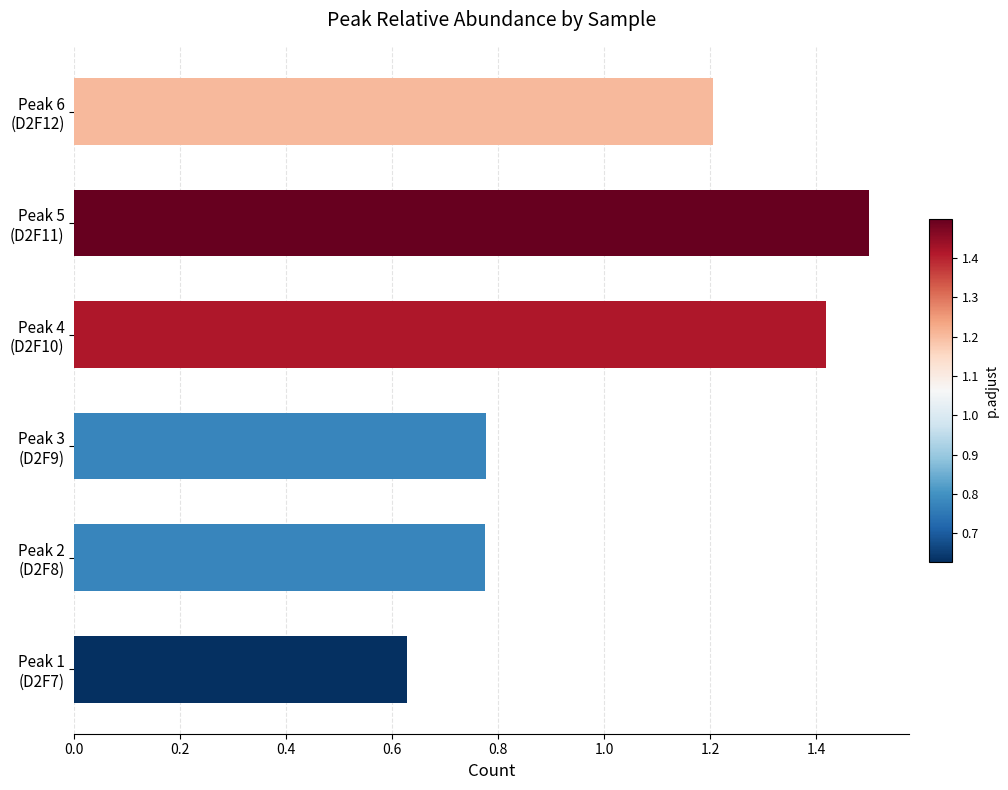

How many values are between 0 and 1?

3